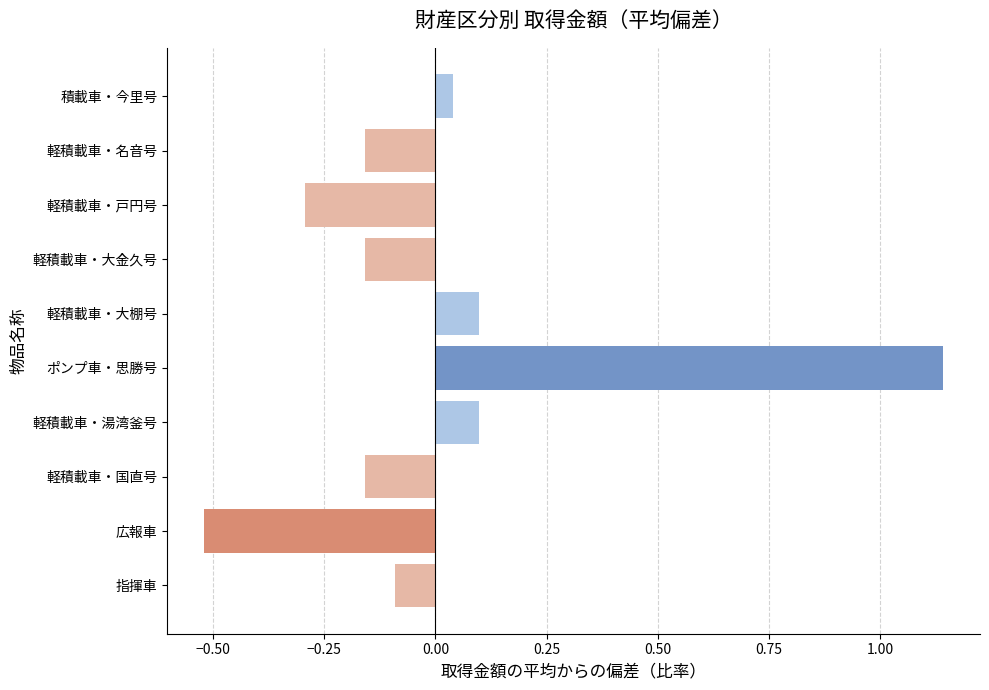

Where is the data nearest to the value 0?

積載車・今里号